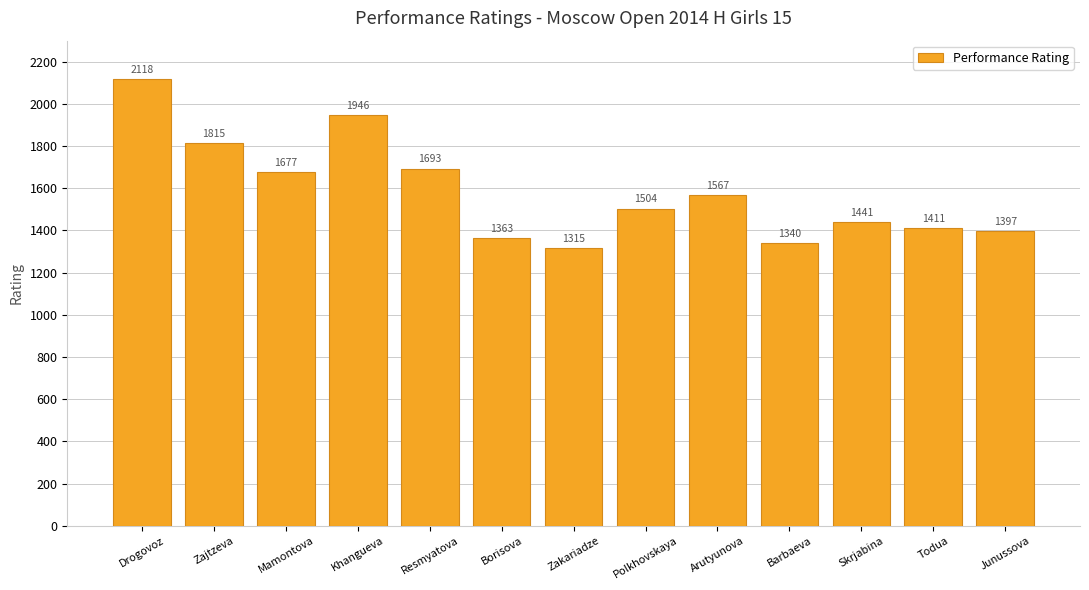

How many distinct data groups are displayed?

1